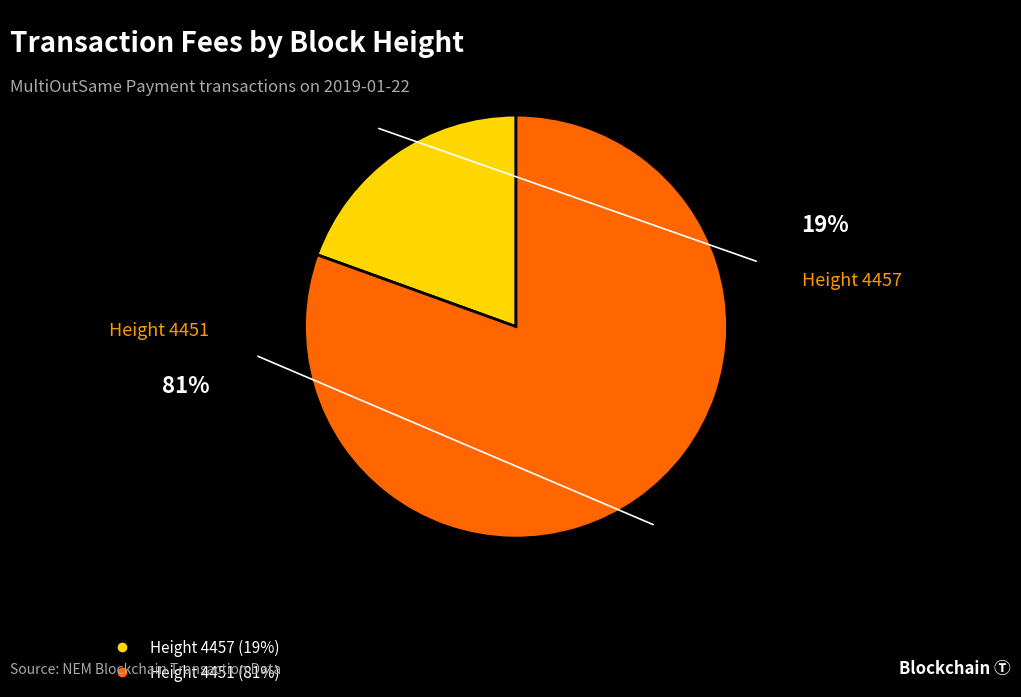

Does any single category account for the majority?

Yes